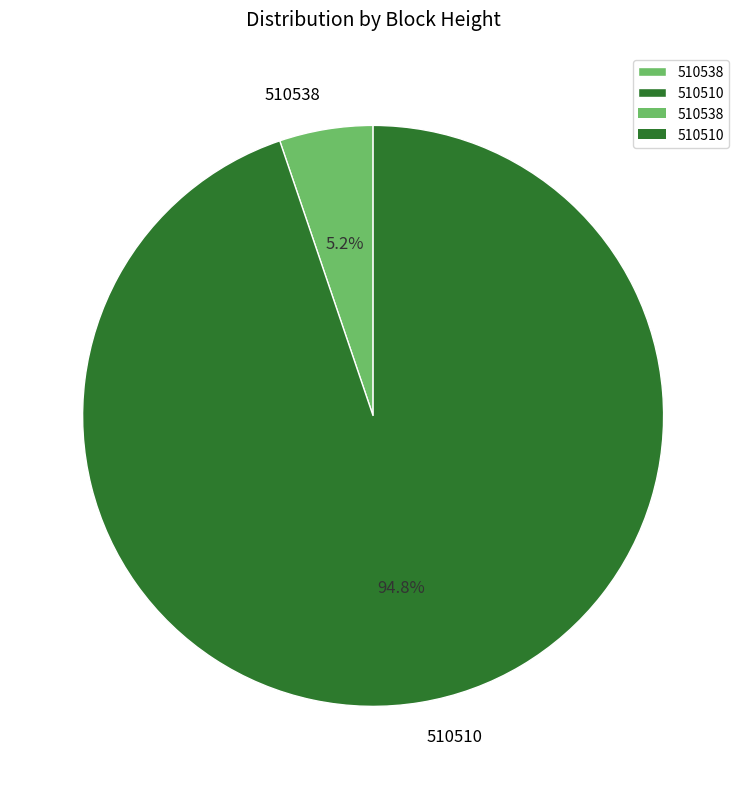

Is it true that 510538 is 5% of the pie?

True